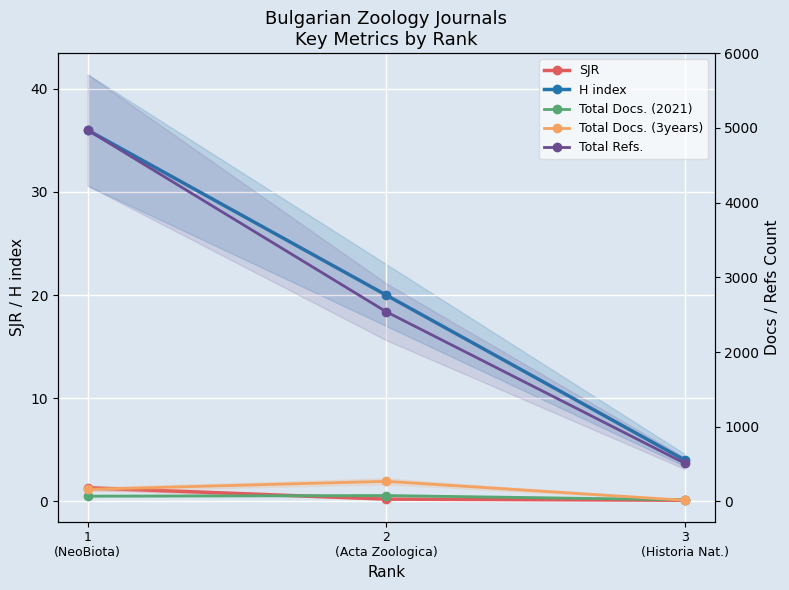

Count the number of data series in this chart.

5